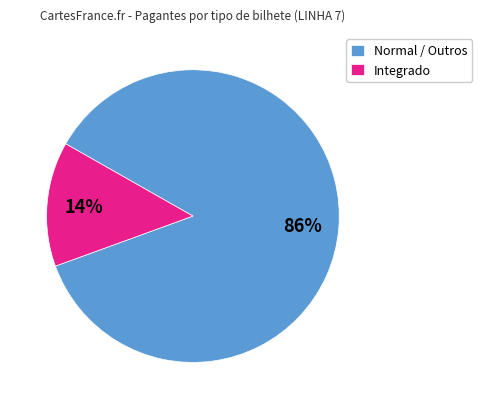

Rank the categories by value from lowest to highest.

Integrado, Normal / Outros